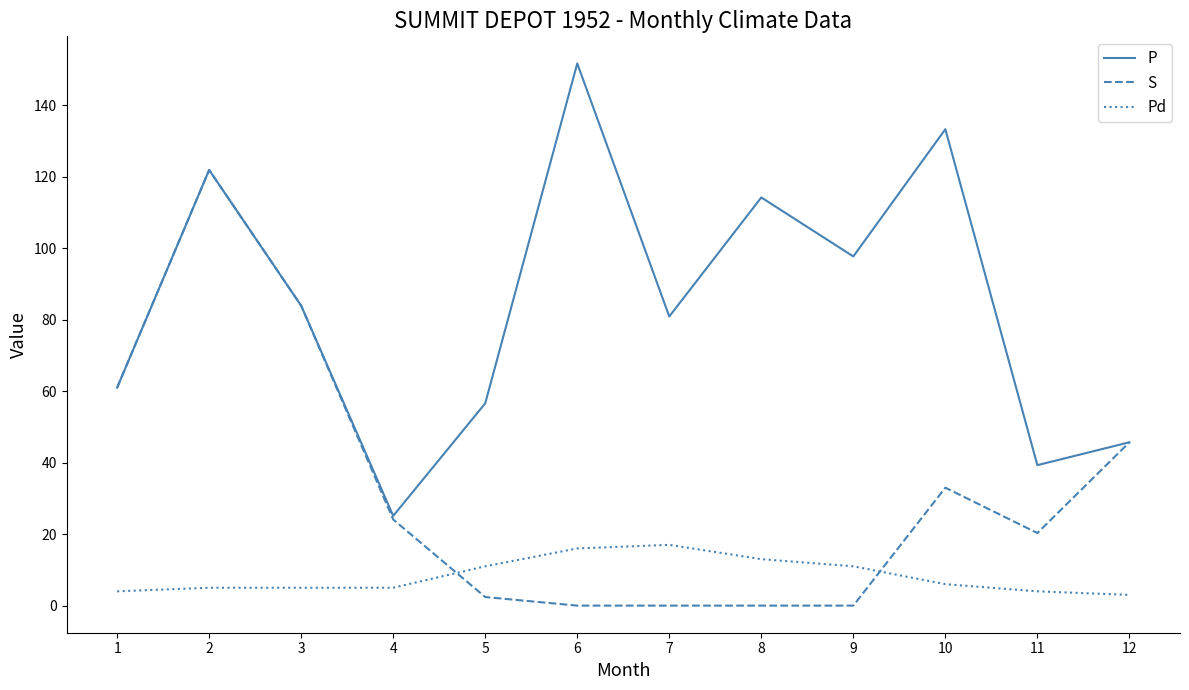

Rank the series by their maximum value, from highest to lowest.

P, S, Pd